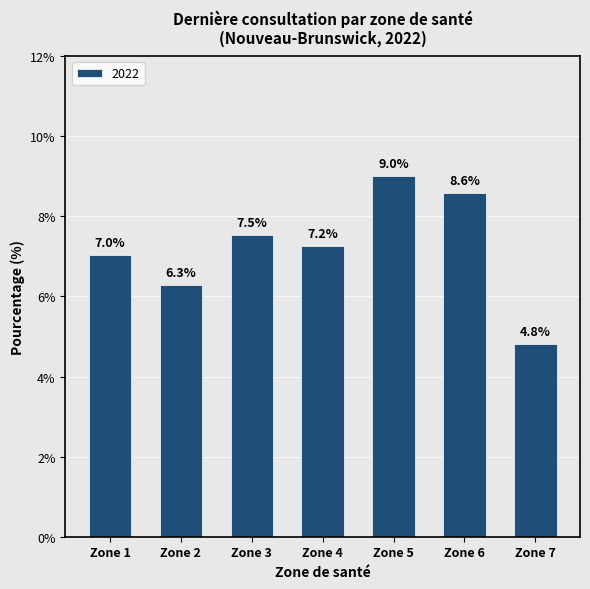

What is the value of the 2nd bar from the left?

6.3